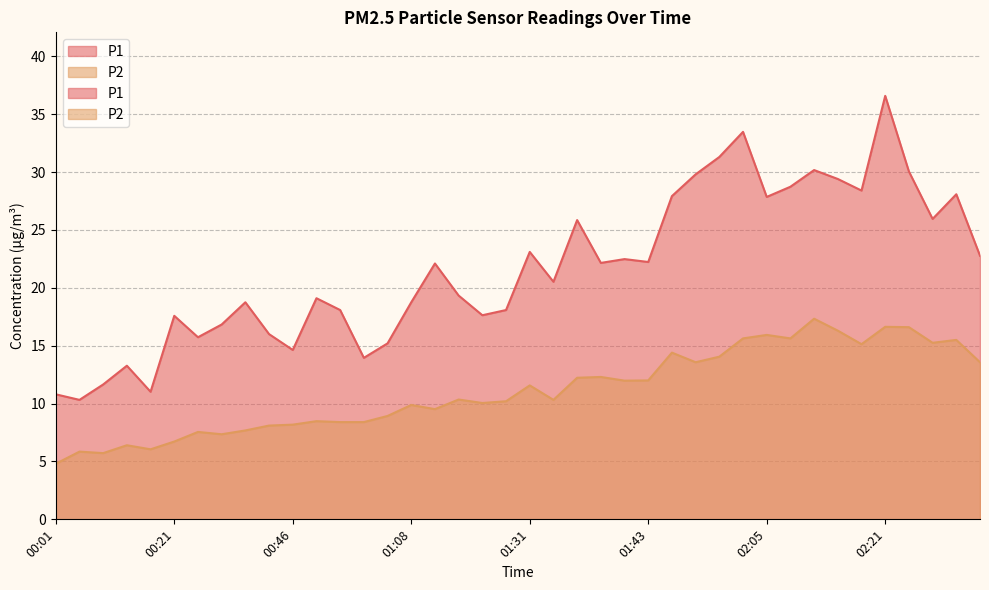

At which label is P1 closest to 23?

01:31